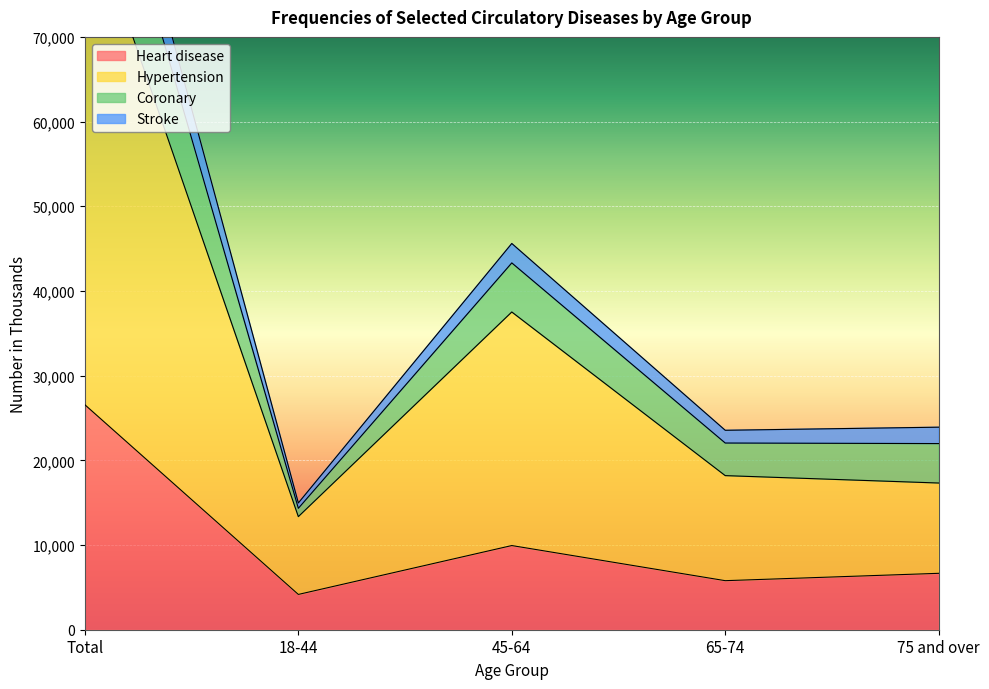

Where is the first local minimum for Hypertension?

18-44